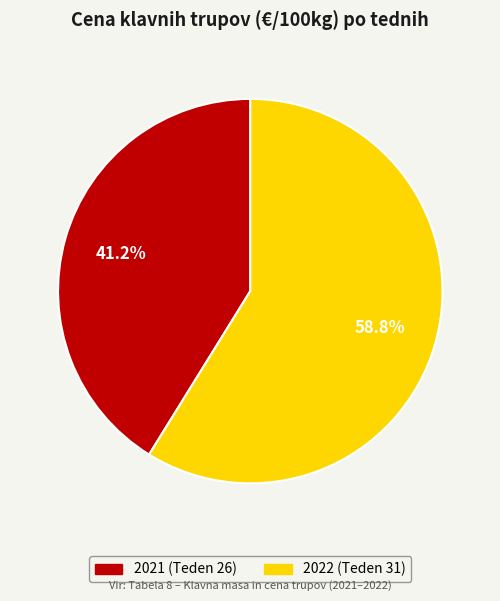

To the nearest percent, what is the average slice percentage?

50%